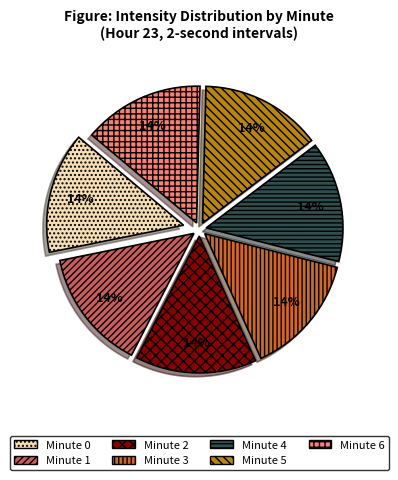

To the nearest percent, what is the combined percentage of Minute 5 and Minute 4?

29%